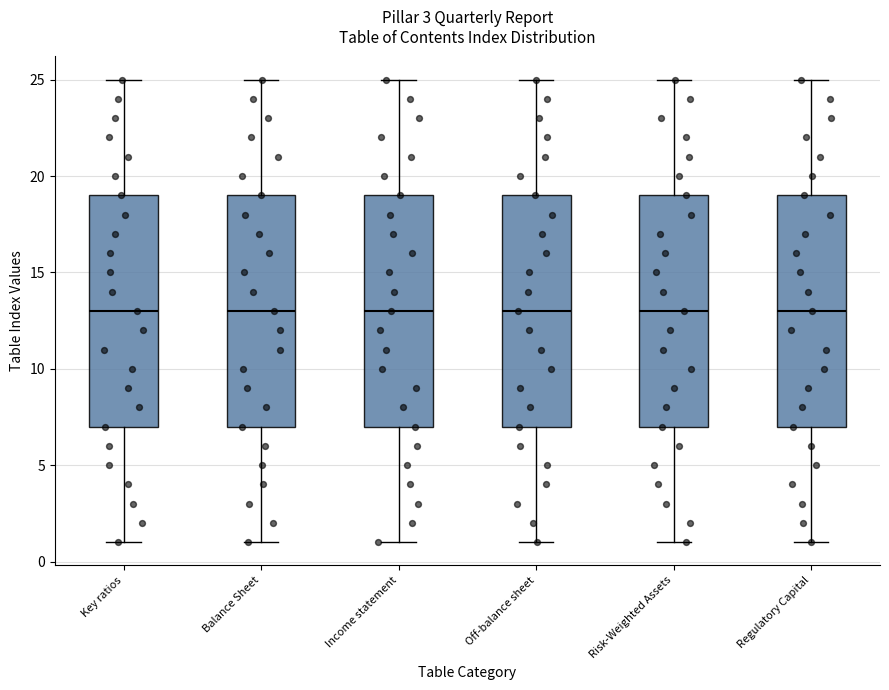

Where is the upper edge of the box for Income statement on the y-axis? The values are not printed on the chart, so give them approximately, as read against the axis.

19